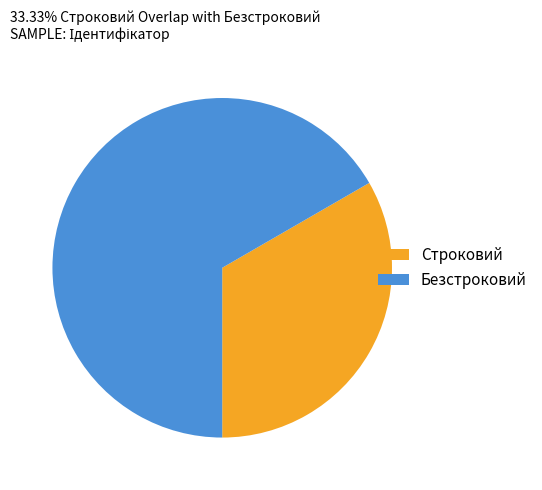

The Строковий slice represents 28% of the pie. True or false?

False